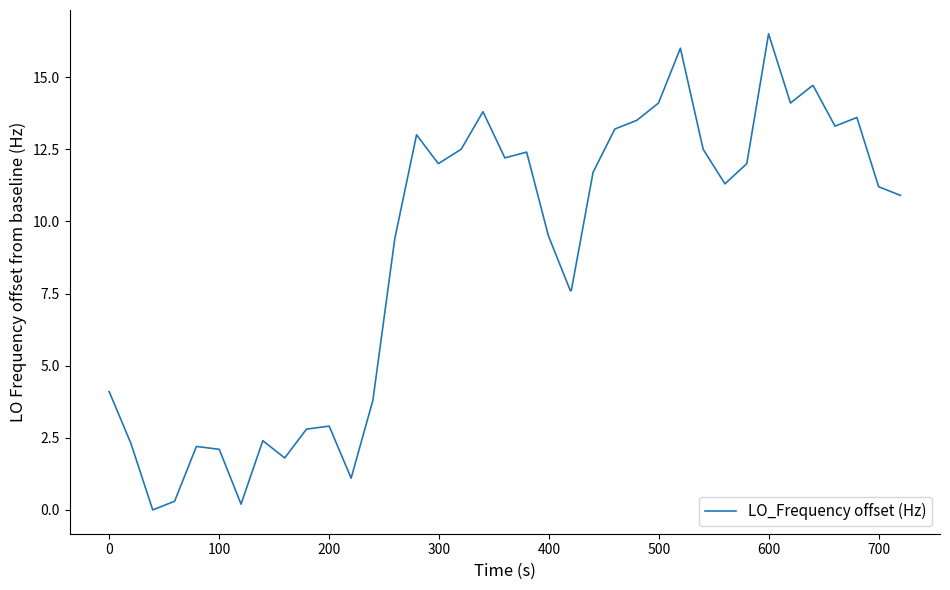

What is the greatest value displayed?

16.5